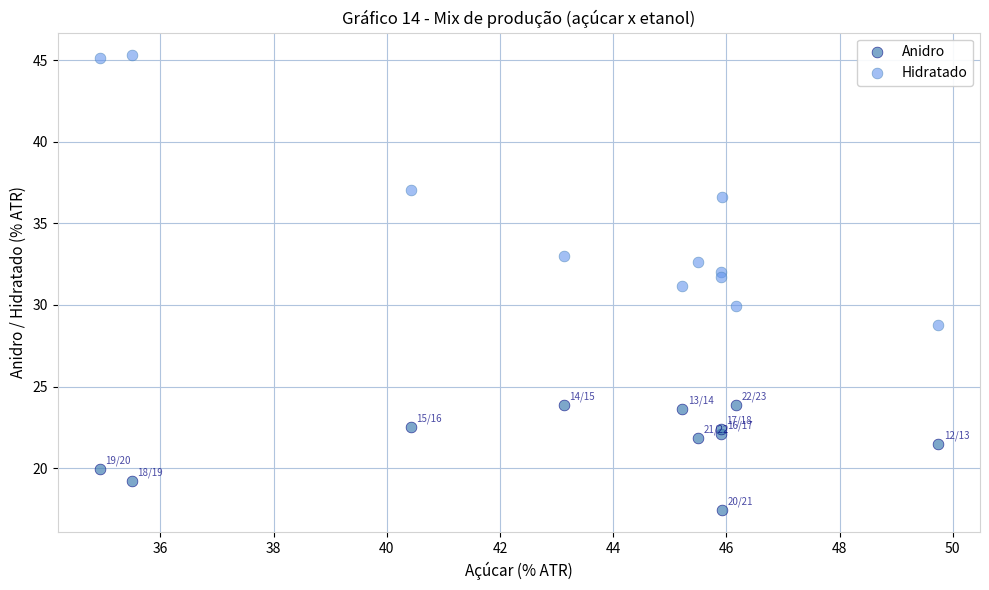

Which series has the widest spread of Y values?

Hidratado